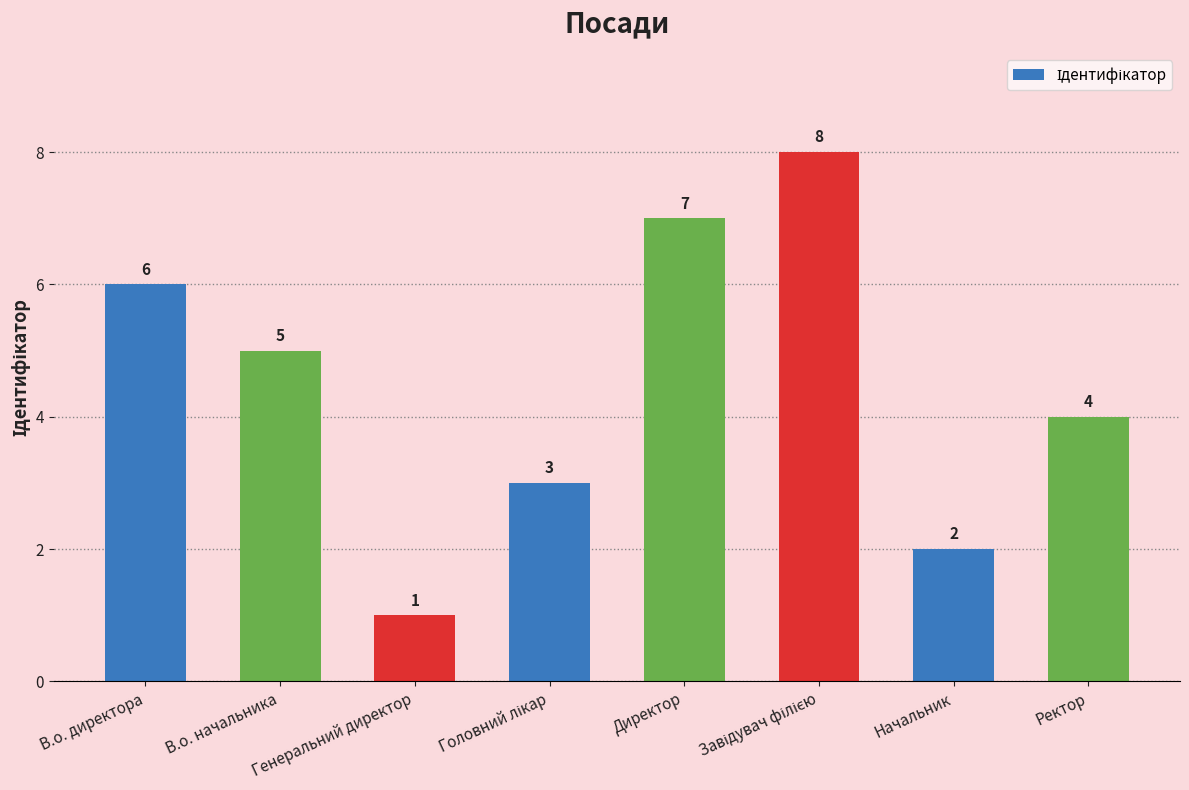

Does the chart contain stacked bars?

No